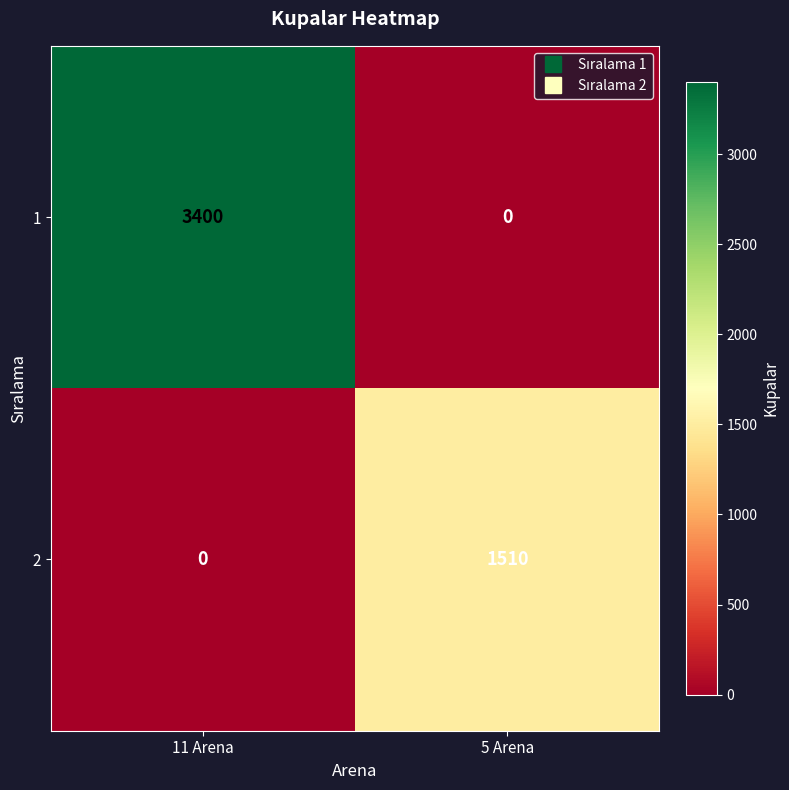

Which series has the largest total across all categories?

1